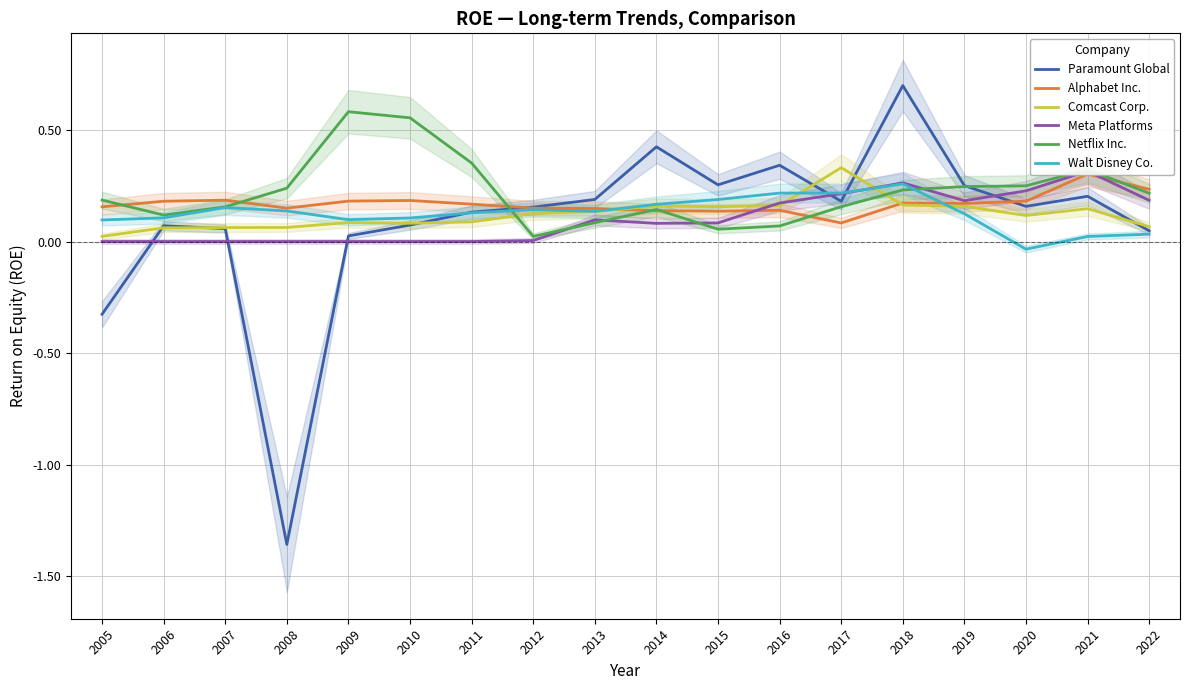

Reading left to right, extract all data points from this chart.

Paramount Global: -0.3	0.1	0.1	-1.4	0.0	0.1	0.1	0.2	0.2	0.4	0.3	0.3	0.2	0.7	0.3	0.2	0.2	0.0
Alphabet Inc.: 0.2	0.2	0.2	0.1	0.2	0.2	0.2	0.1	0.1	0.1	0.1	0.1	0.1	0.2	0.2	0.2	0.3	0.2
Comcast Corp.: 0.0	0.1	0.1	0.1	0.1	0.1	0.1	0.1	0.1	0.2	0.2	0.2	0.3	0.2	0.2	0.1	0.1	0.1
Meta Platforms: 0.0	0.0	0.0	0.0	0.0	0.0	0.0	0.0	0.1	0.1	0.1	0.2	0.2	0.3	0.2	0.2	0.3	0.2
Netflix Inc.: 0.2	0.1	0.2	0.2	0.6	0.6	0.4	0.0	0.1	0.1	0.1	0.1	0.2	0.2	0.2	0.2	0.3	0.2
Walt Disney Co.: 0.1	0.1	0.2	0.1	0.1	0.1	0.1	0.1	0.1	0.2	0.2	0.2	0.2	0.3	0.1	-0.0	0.0	0.0